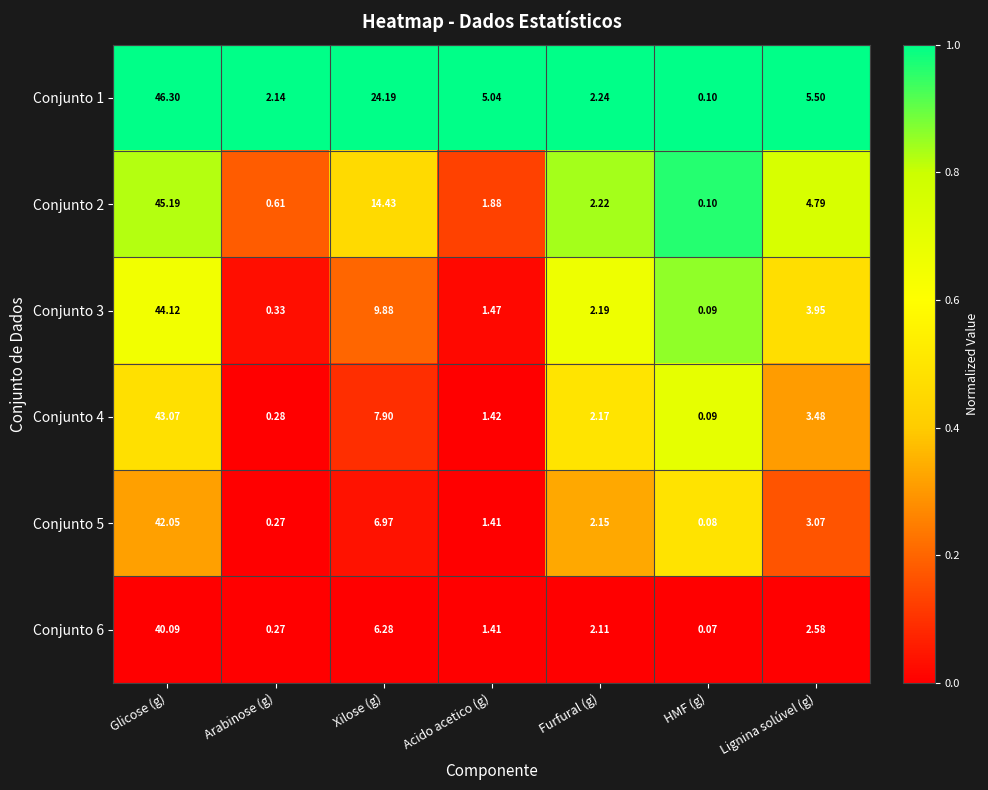

Count the number of data series in this chart.

6